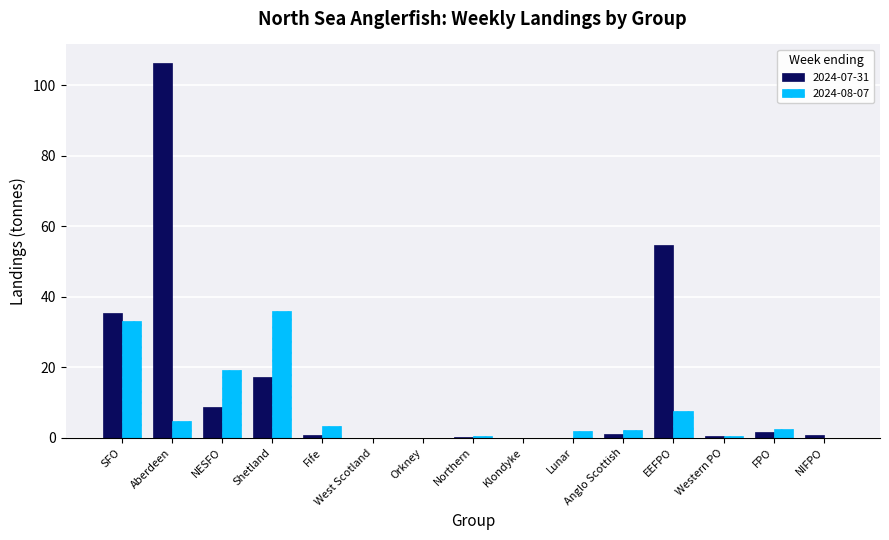

What is the difference between the 2024-08-07 values at Lunar and NESFO?

17.2